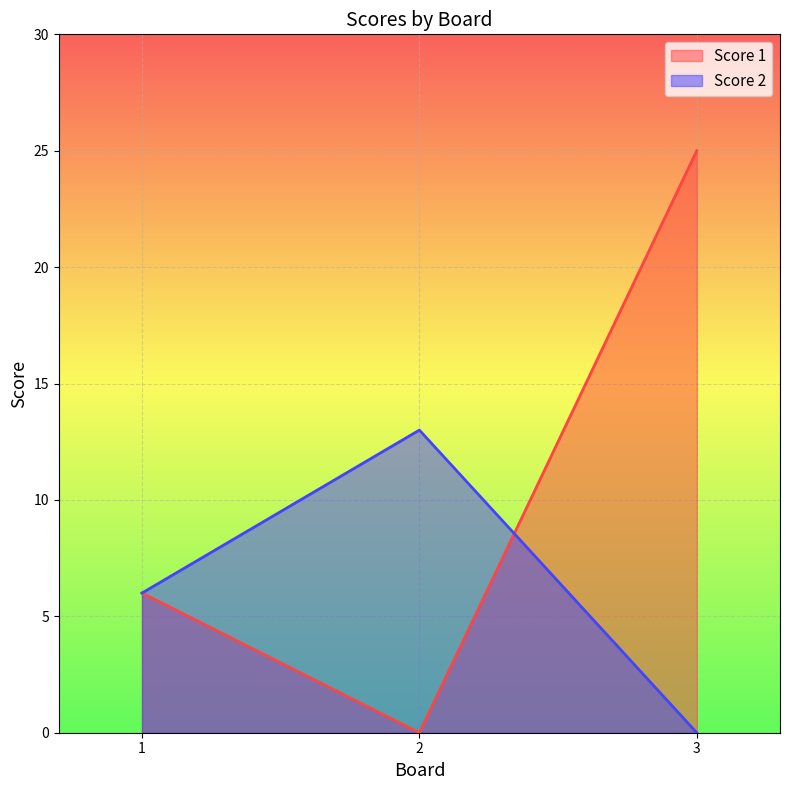

Reading right to left, transcribe all the data shown in this chart.

Score 1: 3=25	2=0	1=6
Score 2: 3=0	2=13	1=6